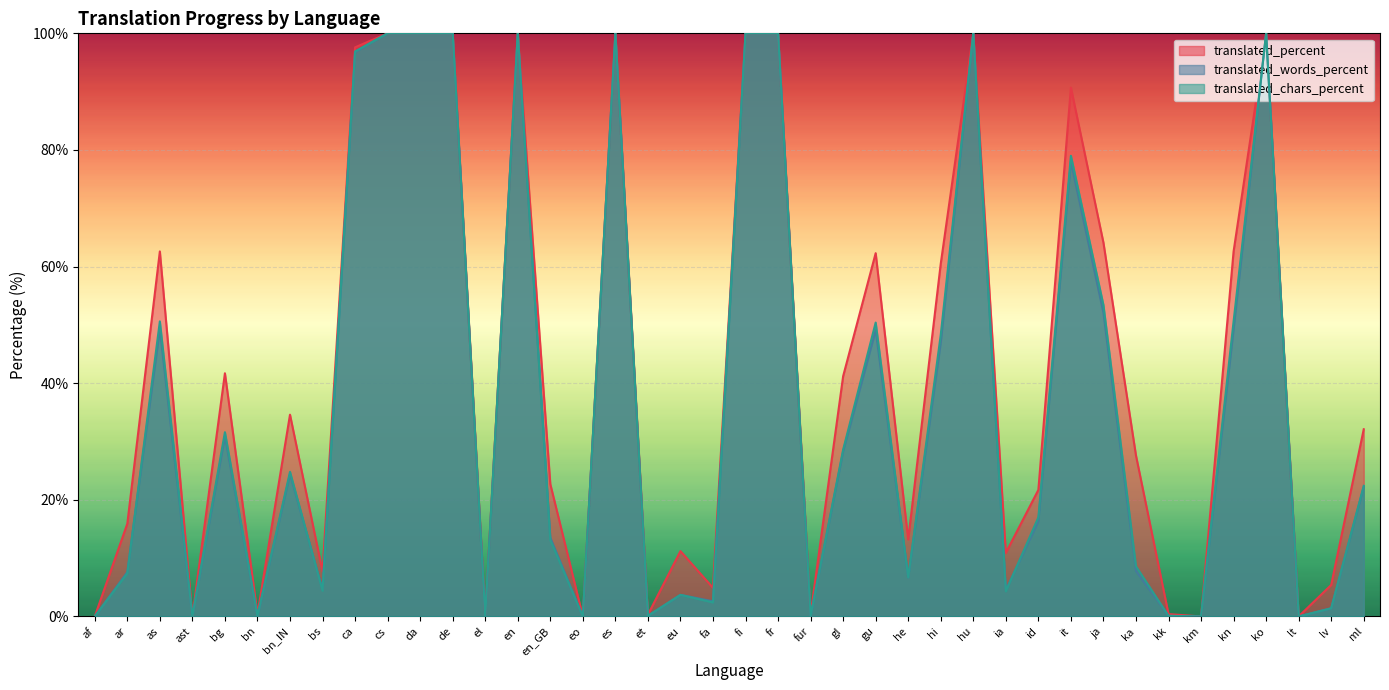

Which series changed the most between km and lv?

translated_percent